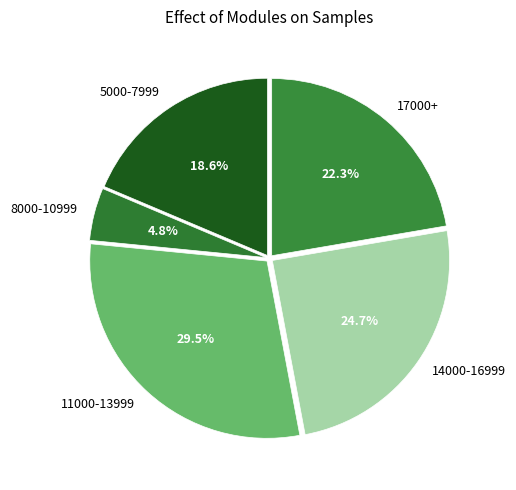

Which slice is the smallest?

8000-10999